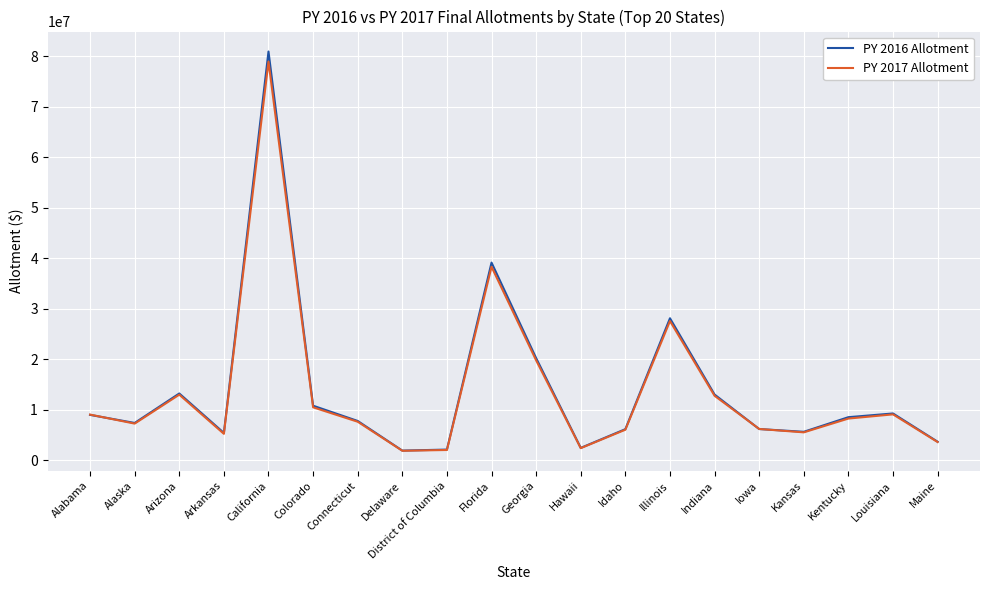

Which series changed the most between California and Maine?

PY 2016 Allotment